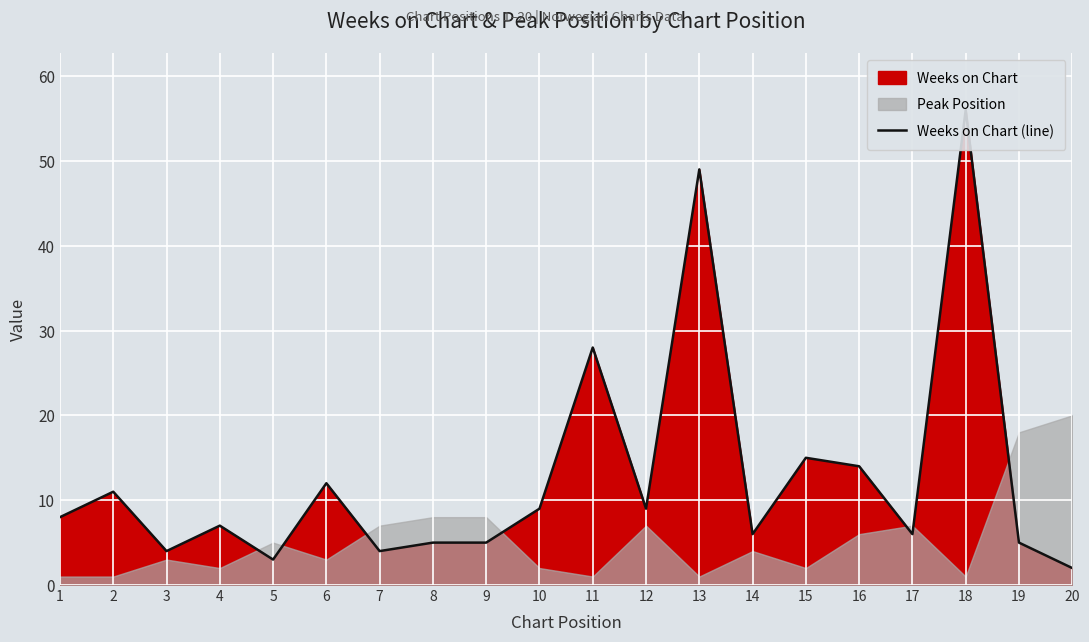

What is the difference between the maximum and minimum values?

54